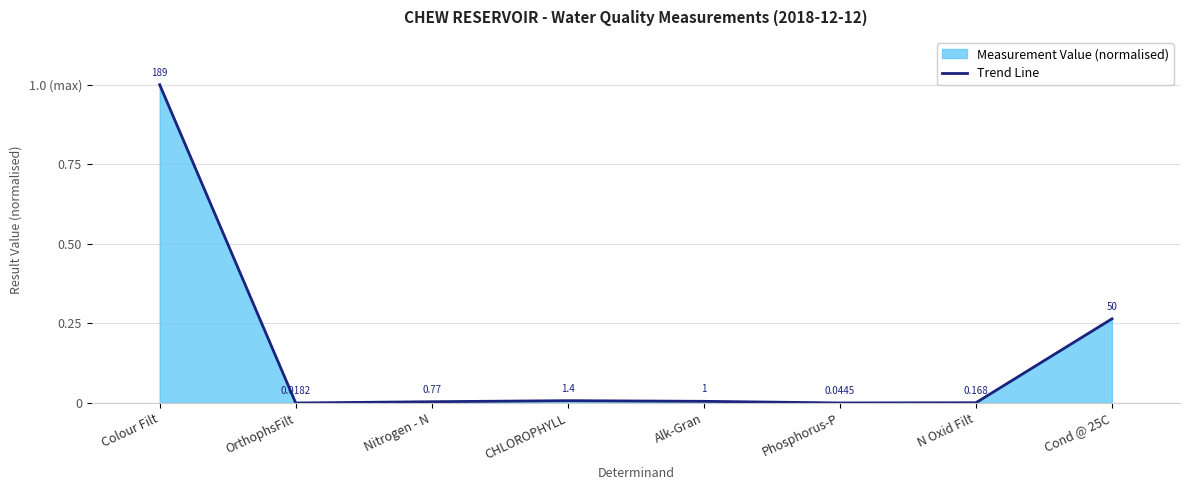

Which category has the highest value across all series?

Colour Filt